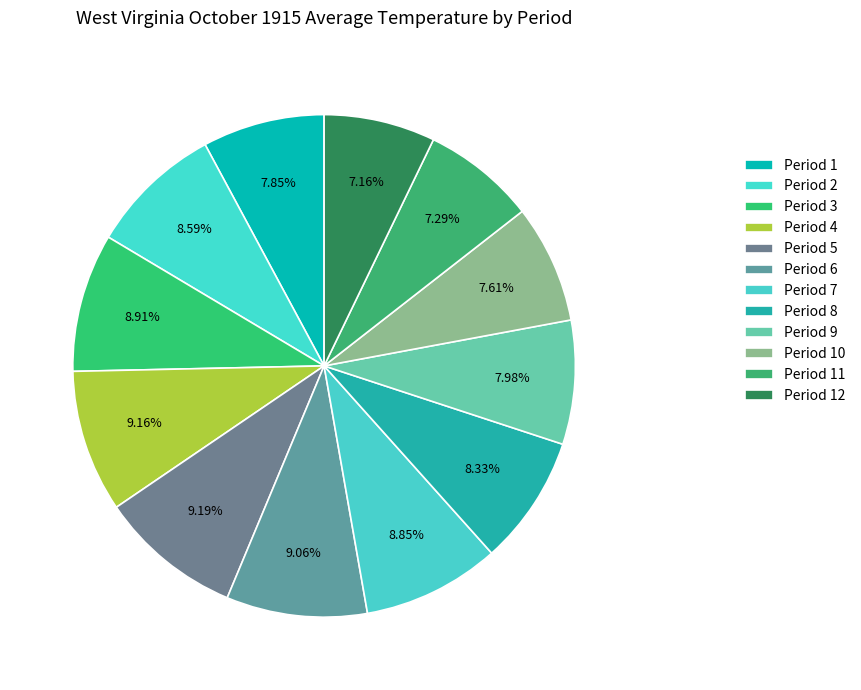

Combined, what portion of the pie is Period 2 and Period 11?

15.9%